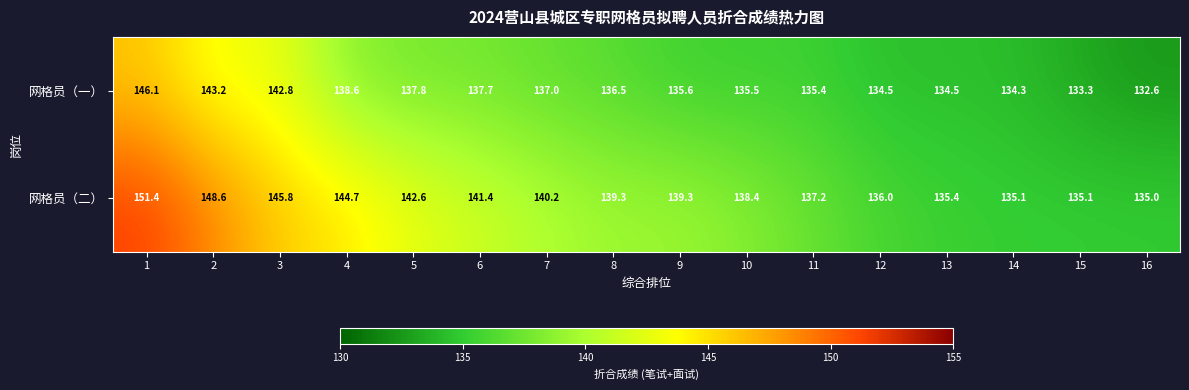

Rank the series at 11 from lowest to highest value.

网格员（一）, 网格员（二）